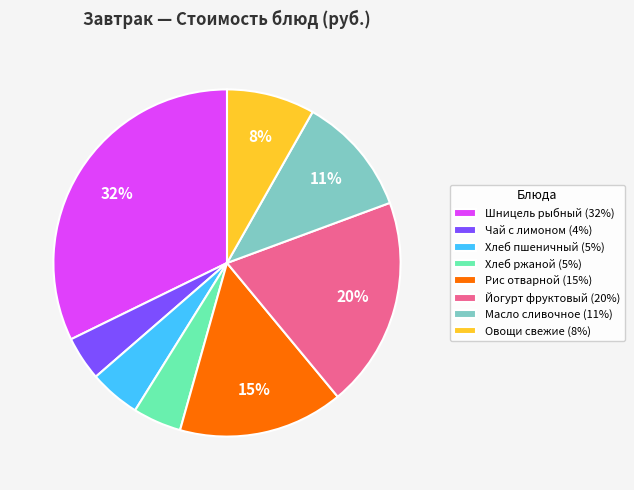

Between Шницель рыбный and Масло сливочное, which is larger?

Шницель рыбный